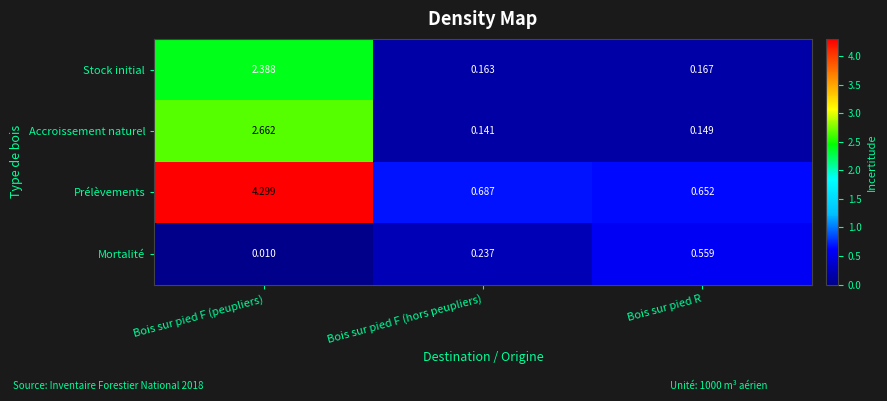

Which series has the largest total across all categories?

Prélèvements